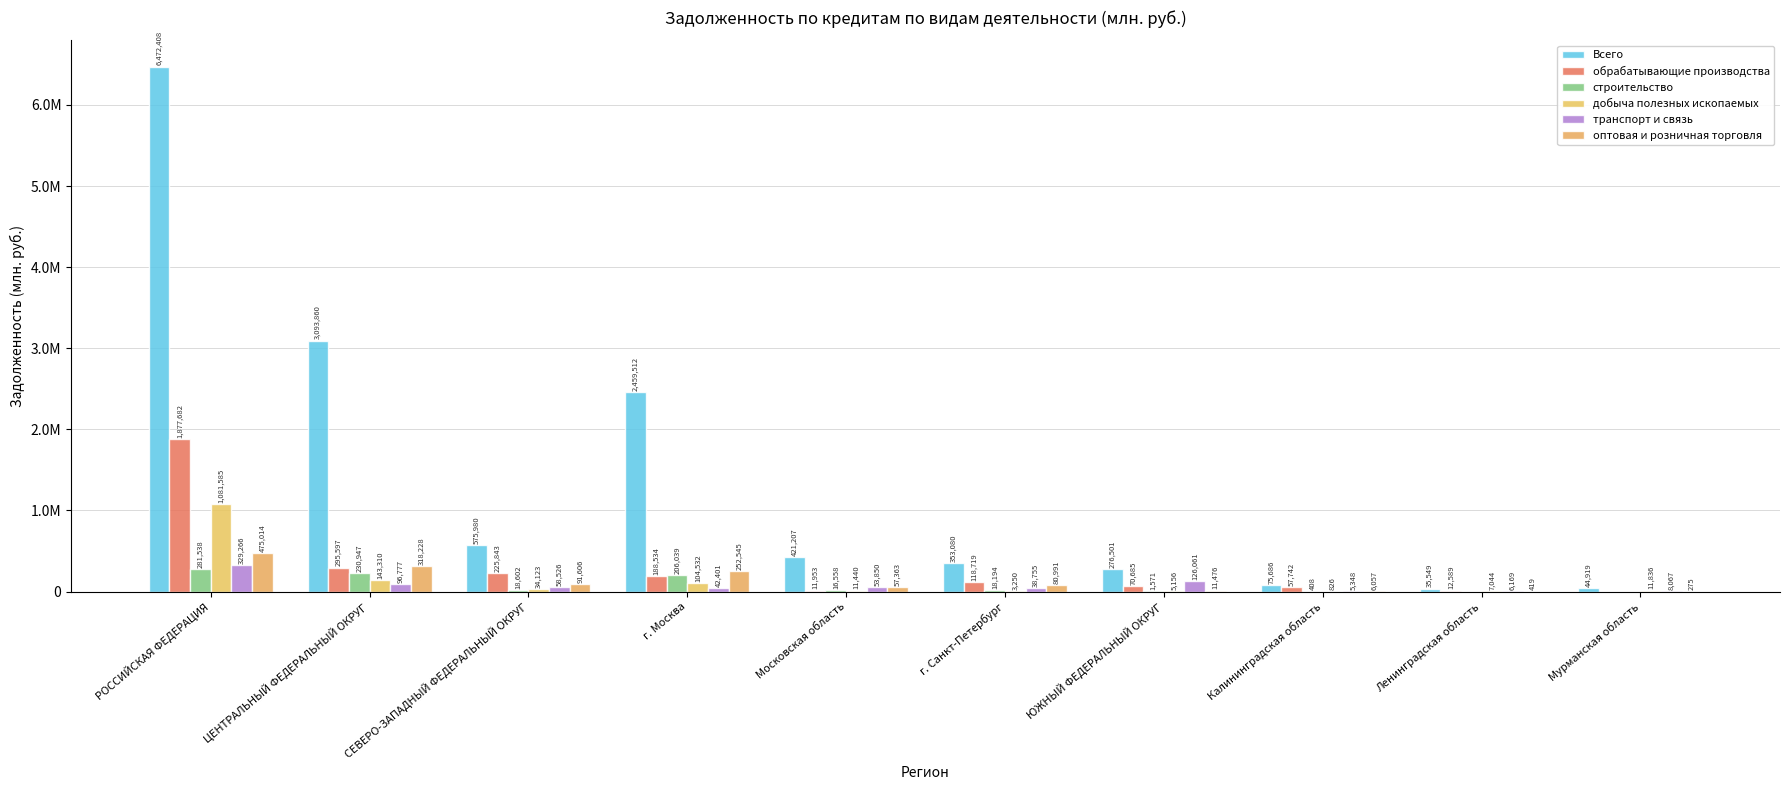

Which series has the widest spread of values?

Всего